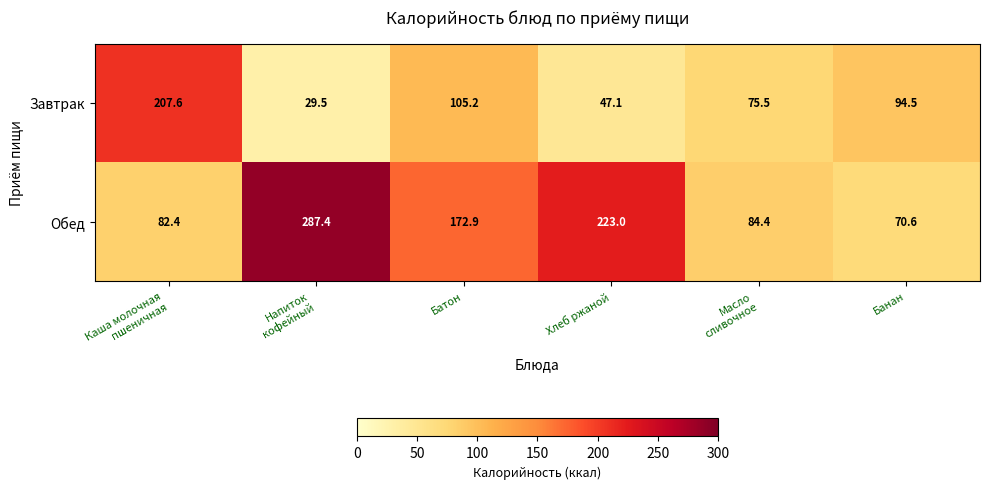

Reading left to right, transcribe all the data shown in this chart.

Завтрак: 207.6	29.5	105.2	47.1	75.5	94.5
Обед: 82.4	287.4	172.9	223.0	84.4	70.6